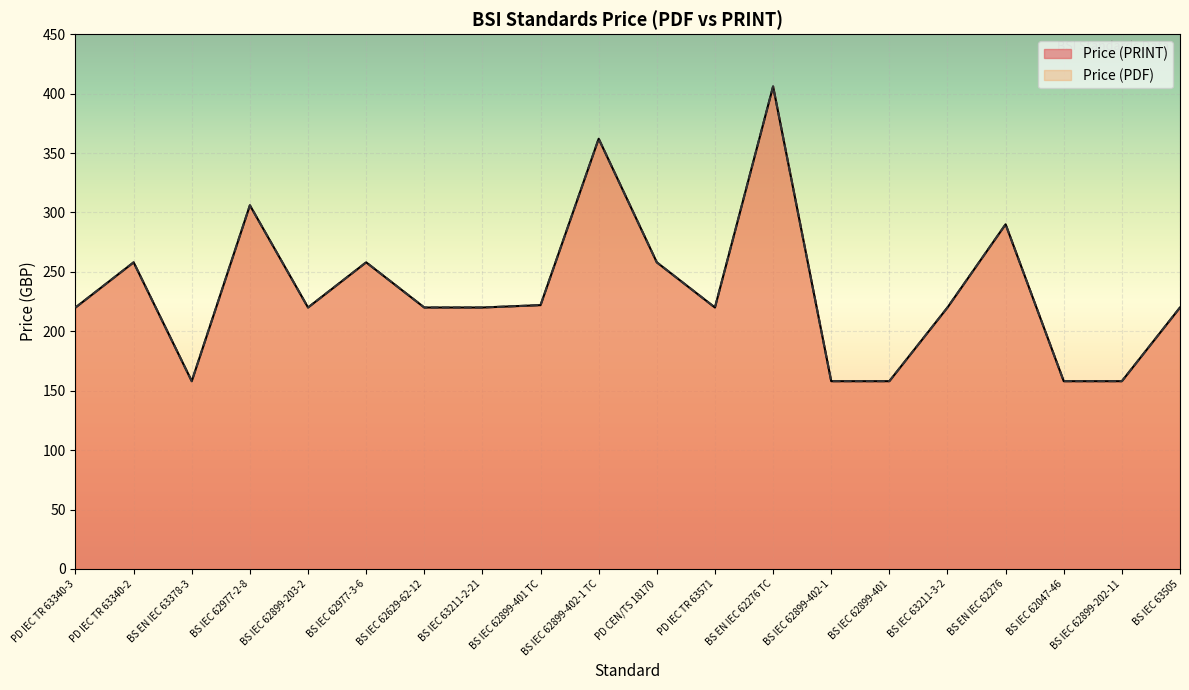

Reading left to right, extract all data points from this chart.

Price (PDF): PD IEC TR 63340-3=220	PD IEC TR 63340-2=258	BS EN IEC 63378-3=158	BS IEC 62977-2-8=306	BS IEC 62899-203-2=220	BS IEC 62977-3-6=258	BS IEC 62629-62-12=220	BS IEC 63211-2-21=220	BS IEC 62899-401 TC=222	BS IEC 62899-402-1 TC=362	PD CEN/TS 18170=258	PD IEC TR 63571=220	BS EN IEC 62276 TC=406	BS IEC 62899-402-1=158	BS IEC 62899-401=158	BS IEC 63211-3-2=220	BS EN IEC 62276=290	BS IEC 62047-46=158	BS IEC 62899-202-11=158	BS IEC 63505=220
Price (PRINT): PD IEC TR 63340-3=220	PD IEC TR 63340-2=258	BS EN IEC 63378-3=158	BS IEC 62977-2-8=306	BS IEC 62899-203-2=220	BS IEC 62977-3-6=258	BS IEC 62629-62-12=220	BS IEC 63211-2-21=220	BS IEC 62899-401 TC=222	BS IEC 62899-402-1 TC=362	PD CEN/TS 18170=258	PD IEC TR 63571=220	BS EN IEC 62276 TC=406	BS IEC 62899-402-1=158	BS IEC 62899-401=158	BS IEC 63211-3-2=220	BS EN IEC 62276=290	BS IEC 62047-46=158	BS IEC 62899-202-11=158	BS IEC 63505=220